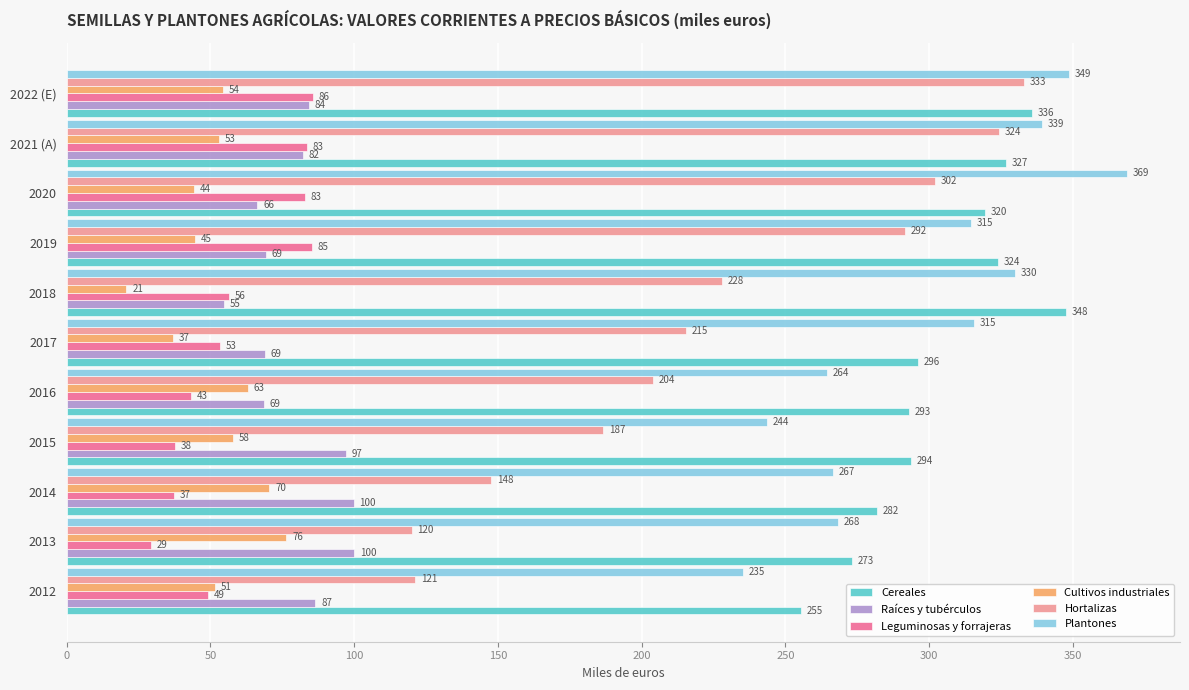

Which label corresponds to the largest value in the chart?

2020